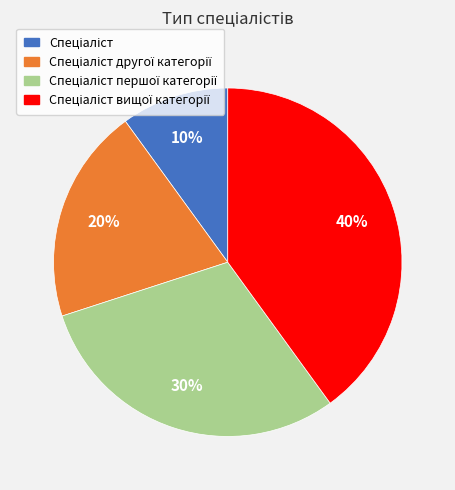

To the nearest percent, what is the average slice percentage?

25%